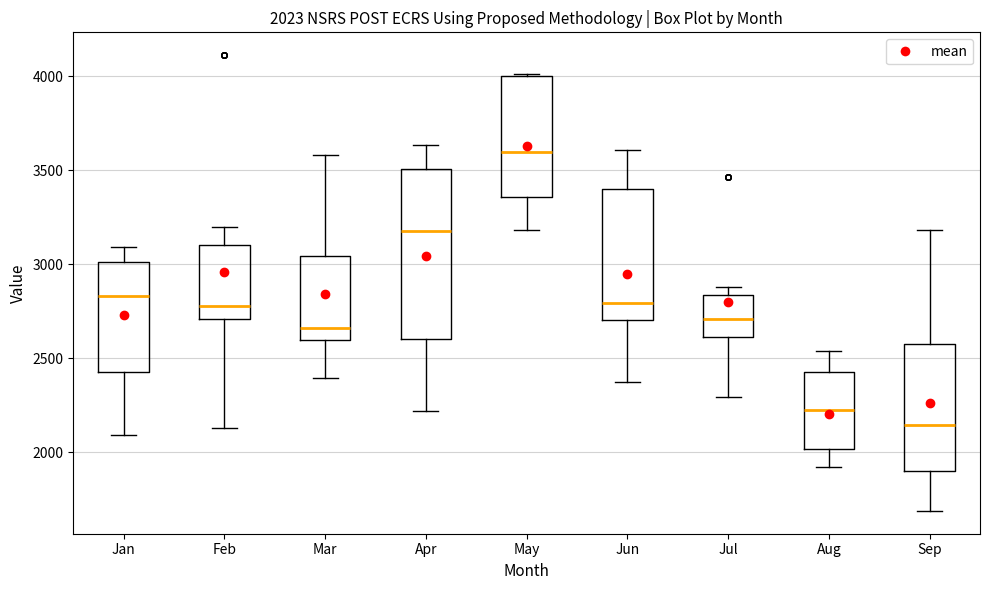

Which box's median line is the highest?

May